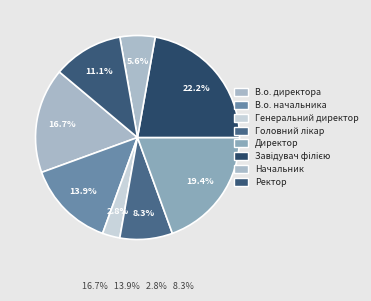

What percentage is the Завідувач філією slice, to the nearest percent?

22%